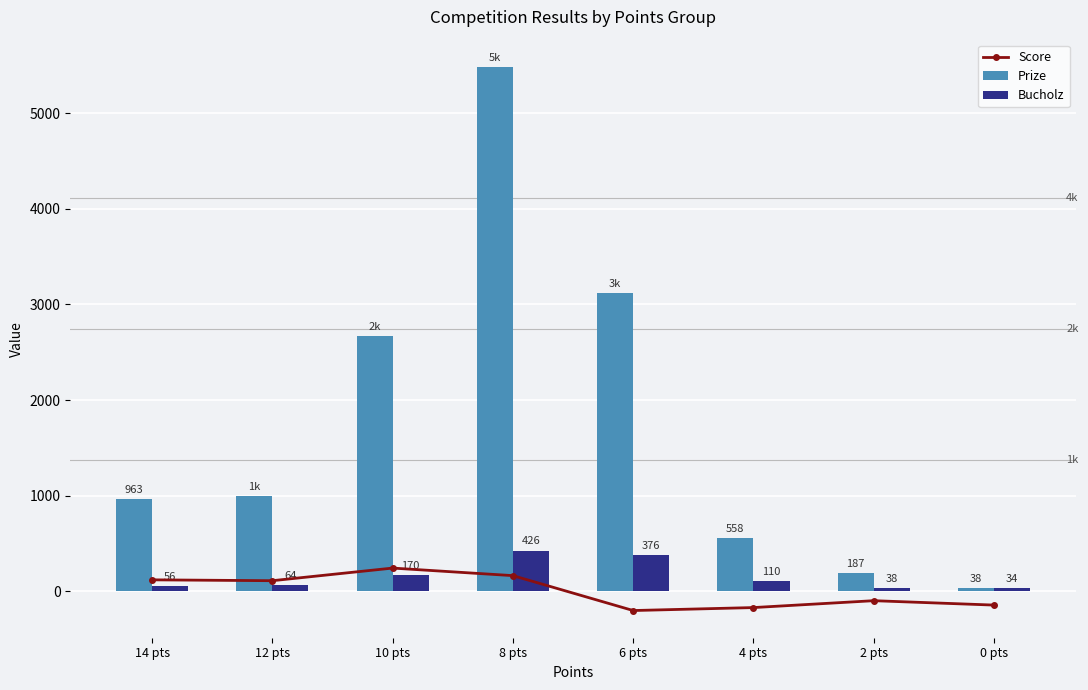

What is the minimum value for Bucholz?

34